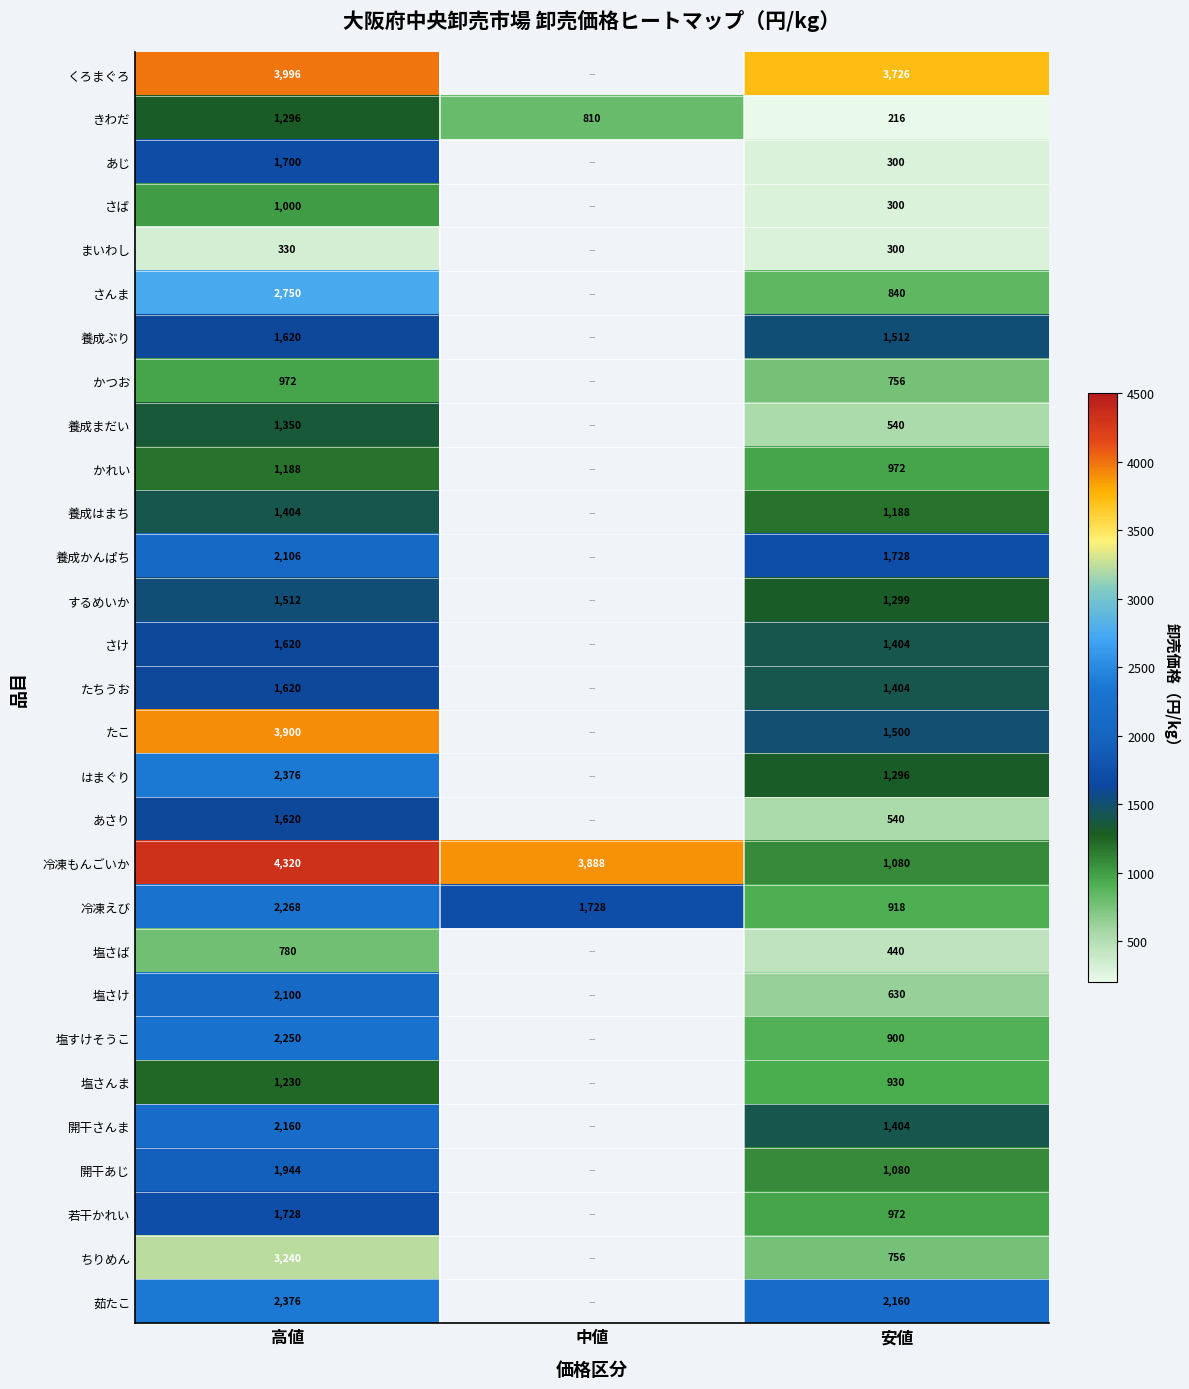

At how many categories does at least one series exceed 2157?

3